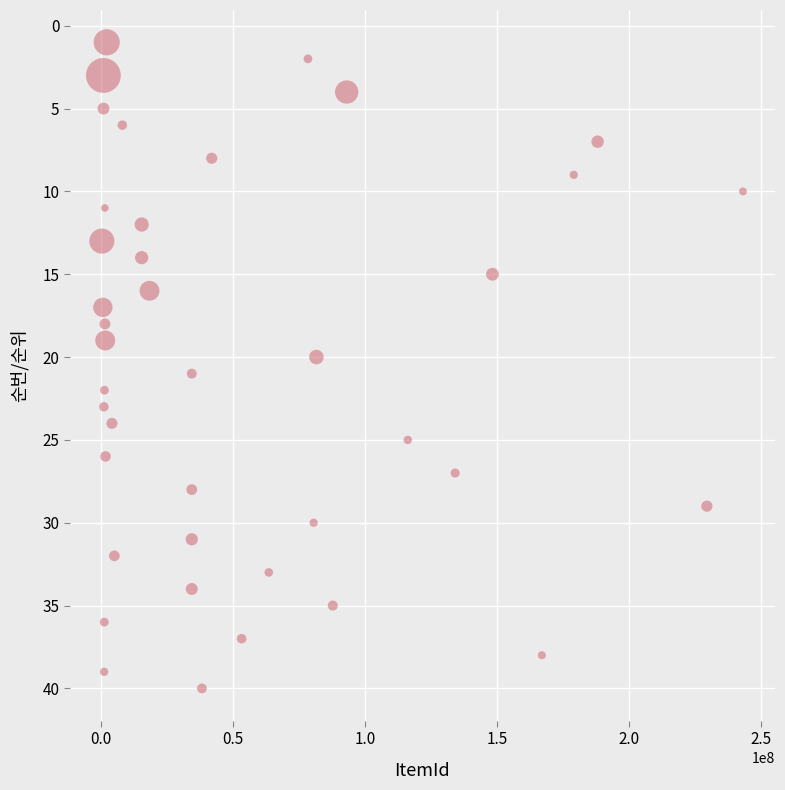

What is the range of Y values (max minus min)?

39